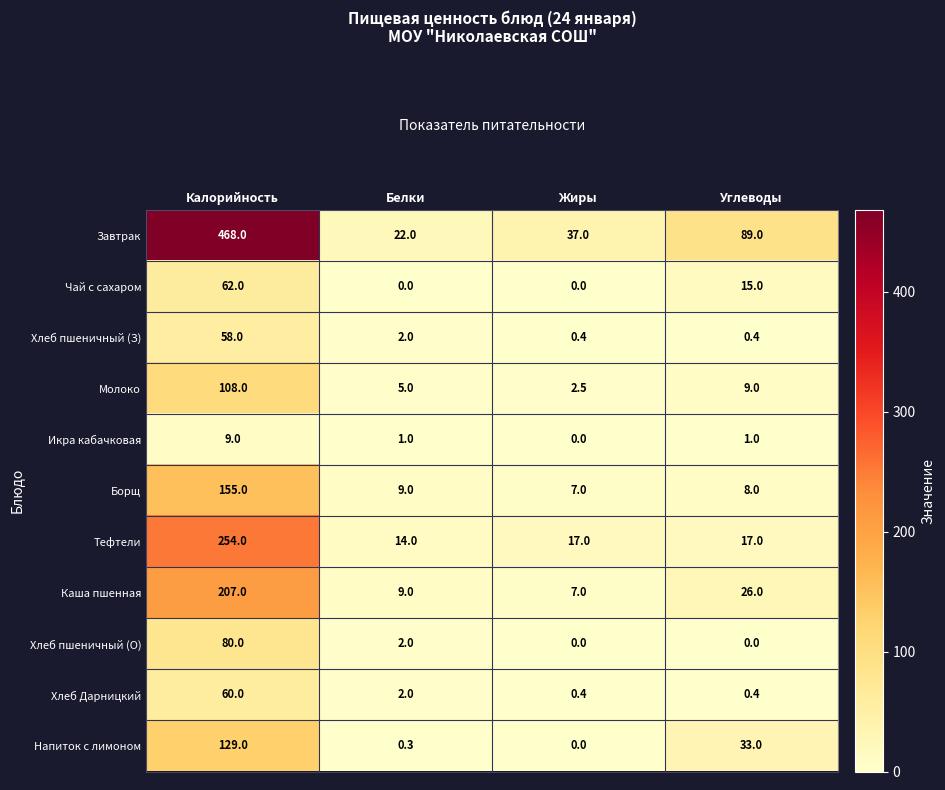

What is the spread (max minus min) of values at Белки?

22.0